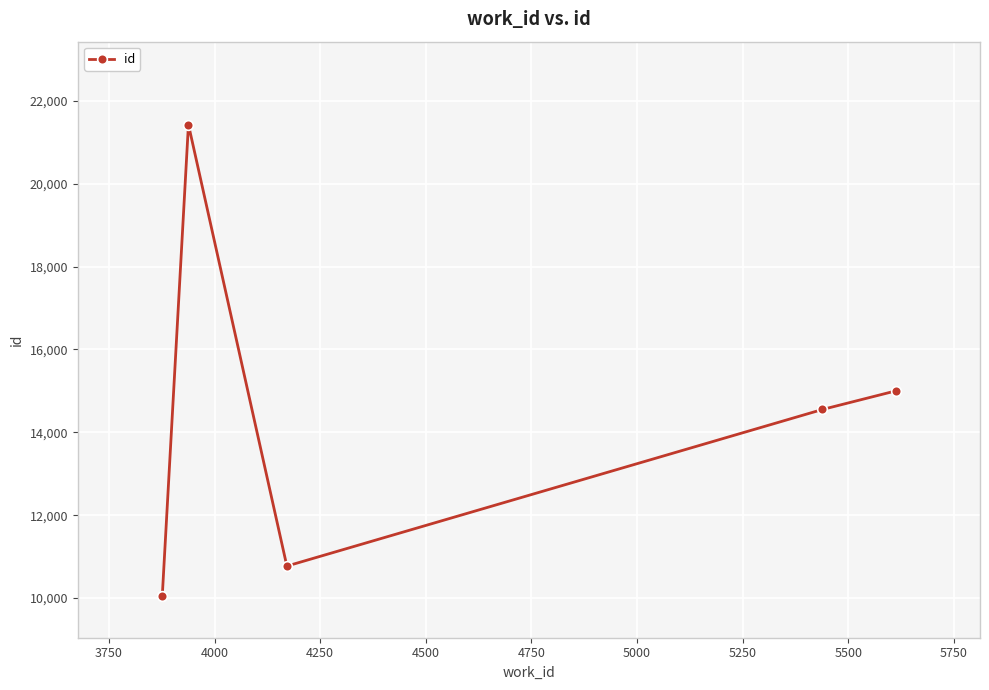

What is the maximum value shown in the chart?

21428